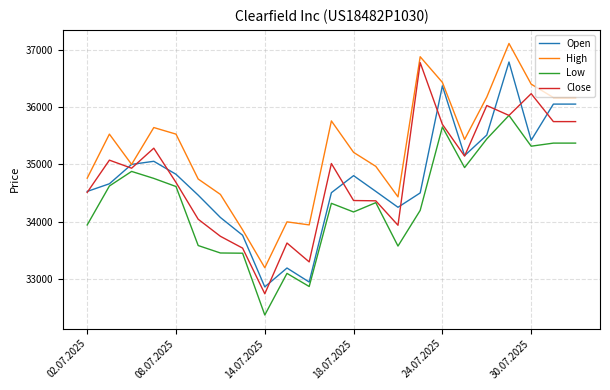

What is the smallest value displayed?

32366